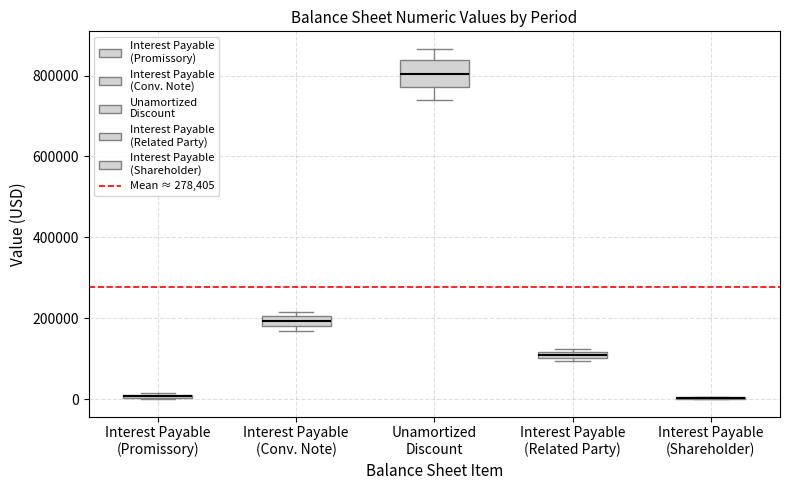

Where does the lower whisker of the box for Unamortized Discount end on the y-axis? The values are not printed on the chart, so give them approximately, as read against the axis.

740000